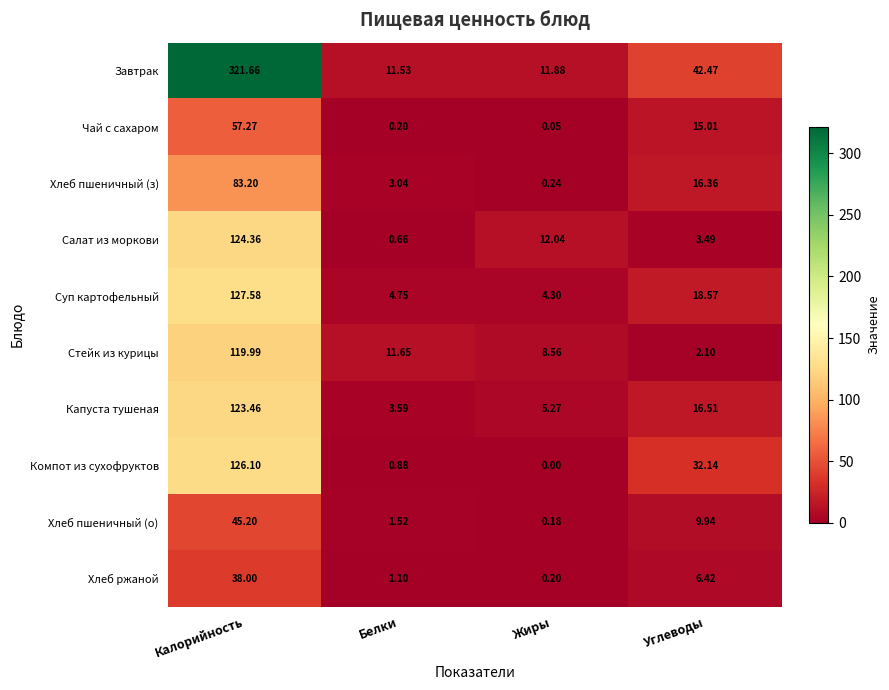

What is the total value across all series at Жиры?

42.7